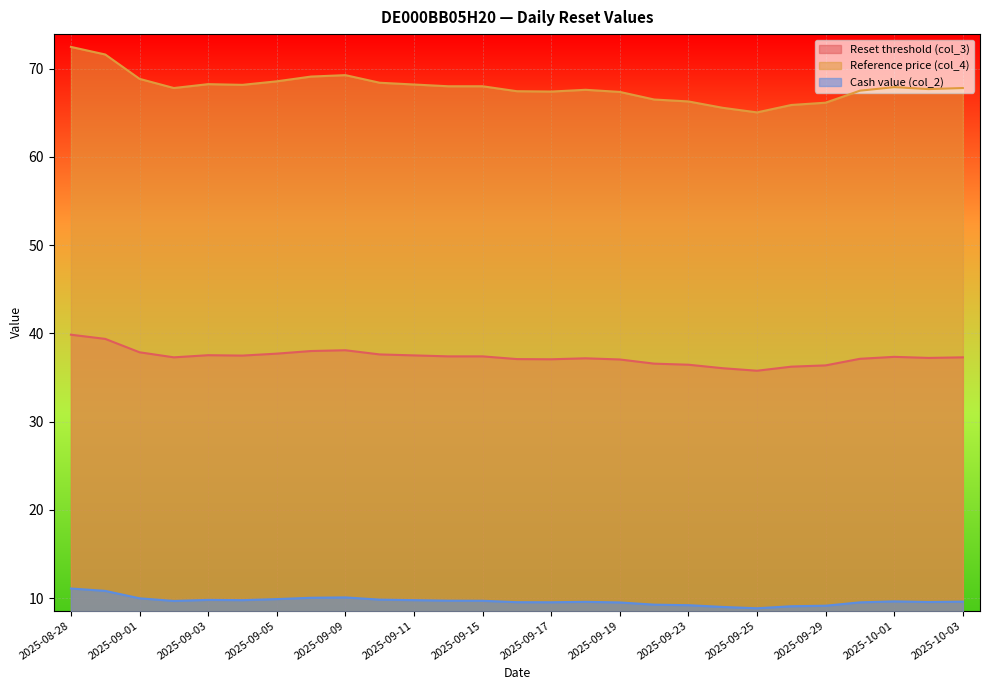

Reading right to left, list all the values displayed in this chart.

Reset threshold (col_3): 2025-10-03=37.3	2025-10-02=37.2	2025-10-01=37.3	2025-09-30=37.1	2025-09-29=36.4	2025-09-26=36.2	2025-09-25=35.8	2025-09-24=36.1	2025-09-23=36.5	2025-09-22=36.6	2025-09-19=37.0	2025-09-18=37.2	2025-09-17=37.1	2025-09-16=37.1	2025-09-15=37.4	2025-09-12=37.4	2025-09-11=37.5	2025-09-10=37.6	2025-09-09=38.1	2025-09-08=38.0	2025-09-05=37.7	2025-09-04=37.5	2025-09-03=37.5	2025-09-02=37.3	2025-09-01=37.9	2025-08-29=39.4	2025-08-28=39.9
Reference price (col_4): 2025-10-03=67.8	2025-10-02=67.7	2025-10-01=67.9	2025-09-30=67.5	2025-09-29=66.1	2025-09-26=65.9	2025-09-25=65.0	2025-09-24=65.6	2025-09-23=66.3	2025-09-22=66.5	2025-09-19=67.4	2025-09-18=67.6	2025-09-17=67.4	2025-09-16=67.4	2025-09-15=68.0	2025-09-12=68.0	2025-09-11=68.2	2025-09-10=68.4	2025-09-09=69.3	2025-09-08=69.1	2025-09-05=68.6	2025-09-04=68.2	2025-09-03=68.2	2025-09-02=67.8	2025-09-01=68.8	2025-08-29=71.6	2025-08-28=72.5
Cash value (col_2): 2025-10-03=9.6	2025-10-02=9.6	2025-10-01=9.6	2025-09-30=9.5	2025-09-29=9.2	2025-09-26=9.1	2025-09-25=8.9	2025-09-24=9.0	2025-09-23=9.2	2025-09-22=9.3	2025-09-19=9.5	2025-09-18=9.6	2025-09-17=9.5	2025-09-16=9.6	2025-09-15=9.7	2025-09-12=9.7	2025-09-11=9.8	2025-09-10=9.8	2025-09-09=10.1	2025-09-08=10.1	2025-09-05=9.9	2025-09-04=9.8	2025-09-03=9.8	2025-09-02=9.7	2025-09-01=10.0	2025-08-29=10.8	2025-08-28=11.1